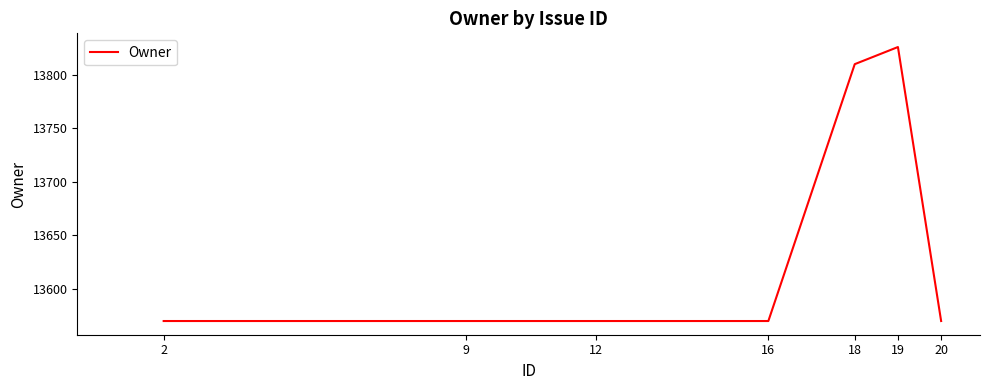

What is the smallest value displayed?

13570